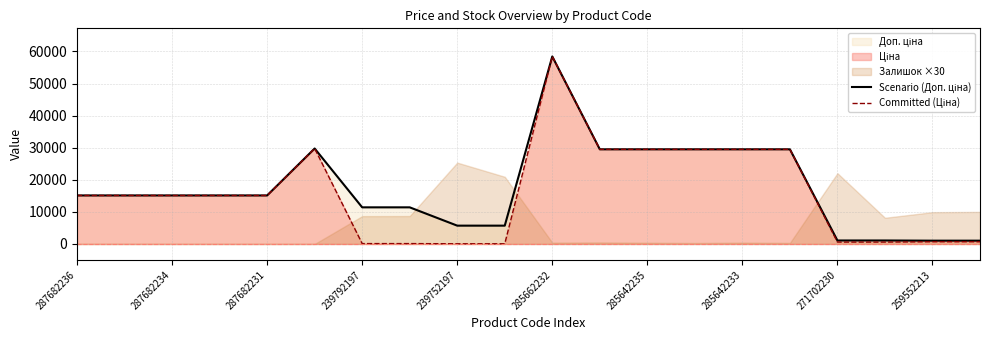

Where is Committed (Ціна) nearest to the value 29241?

11